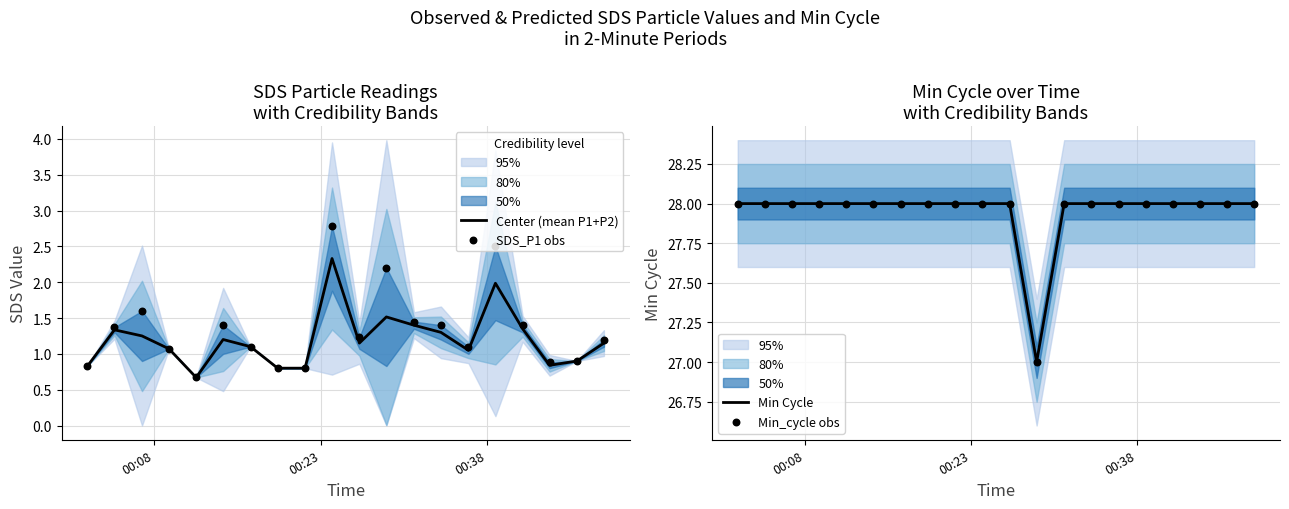

At how many categories does at least one series exceed 22?

20